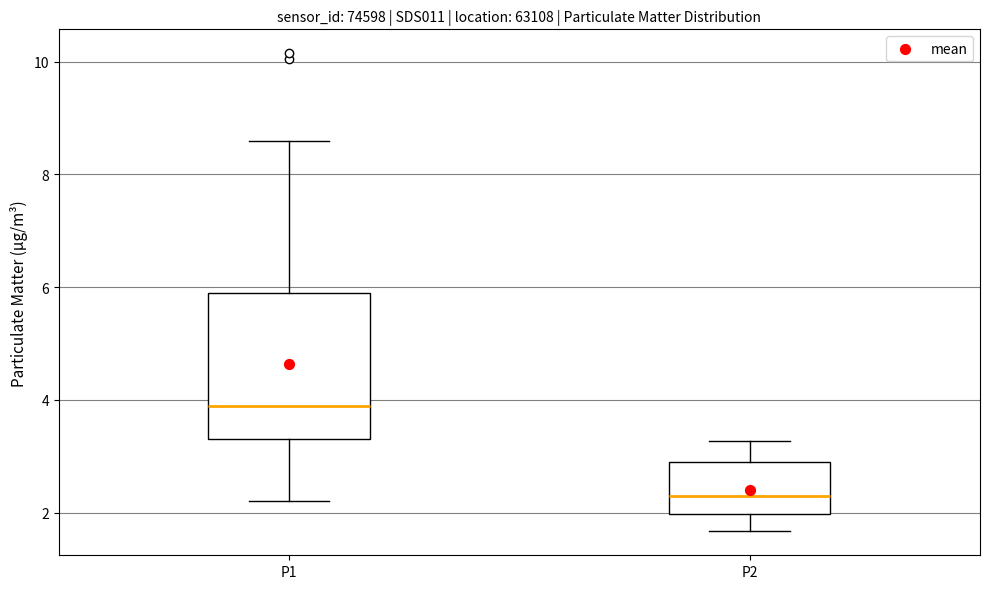

Reading left to right, transcribe this box plot: for each box, give where its median line is, the range the box spans, and where its two whiskers end, as read against the y-axis. The values are not printed on the chart, so give them approximately, as read against the axis.

P1: median 3.8, box 3.4 to 5.8, whiskers 2.2 to 8.6
P2: median 2.2, box 2.0 to 3.0, whiskers 1.6 to 3.2